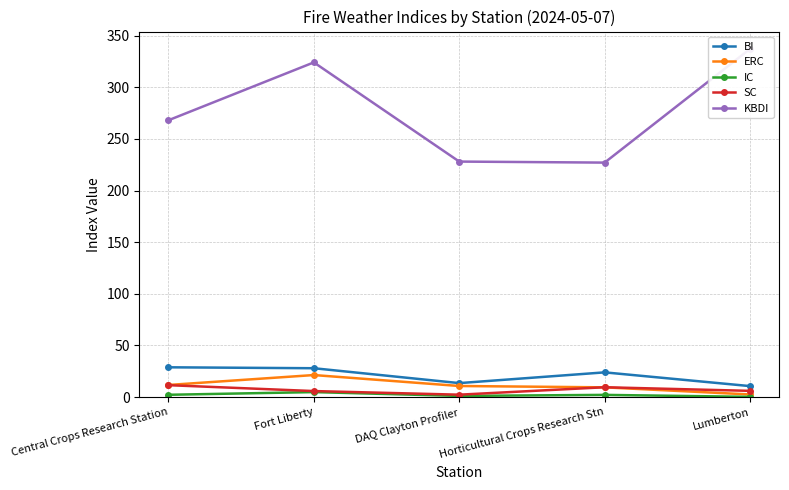

Rank the series at Lumberton from lowest to highest value.

IC, ERC, SC, BI, KBDI